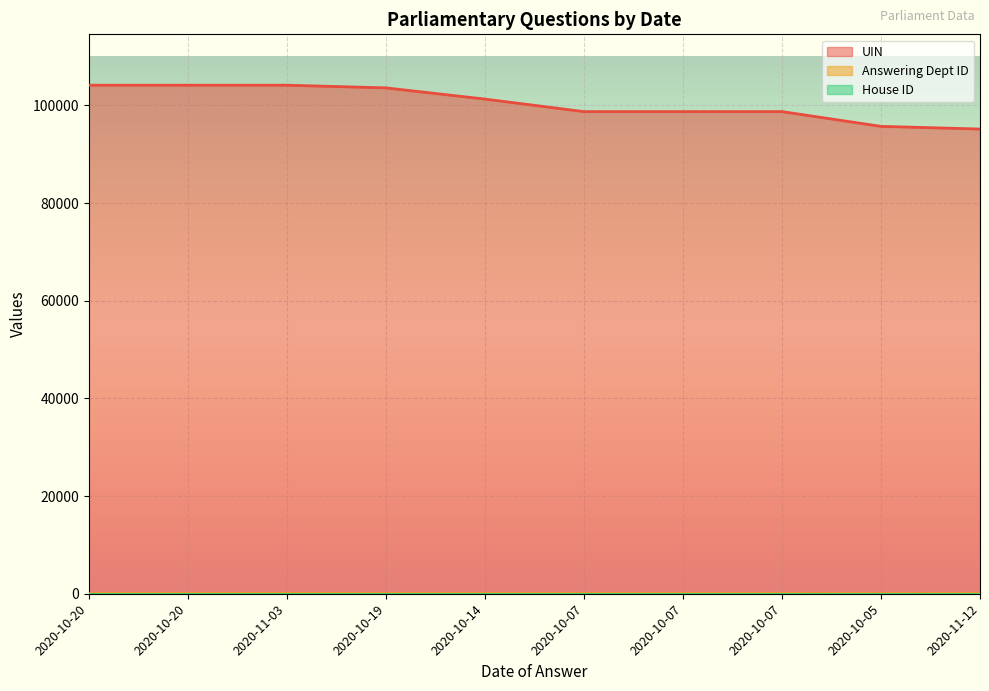

Which label corresponds to the largest value in the chart?

2020-11-03